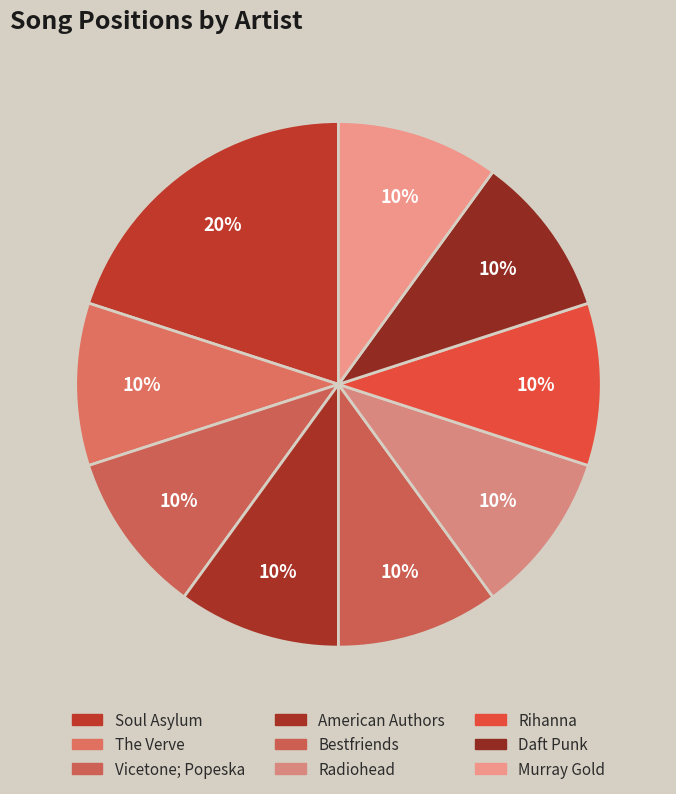

To the nearest percent, what is the combined percentage of Daft Punk and Rihanna?

20%